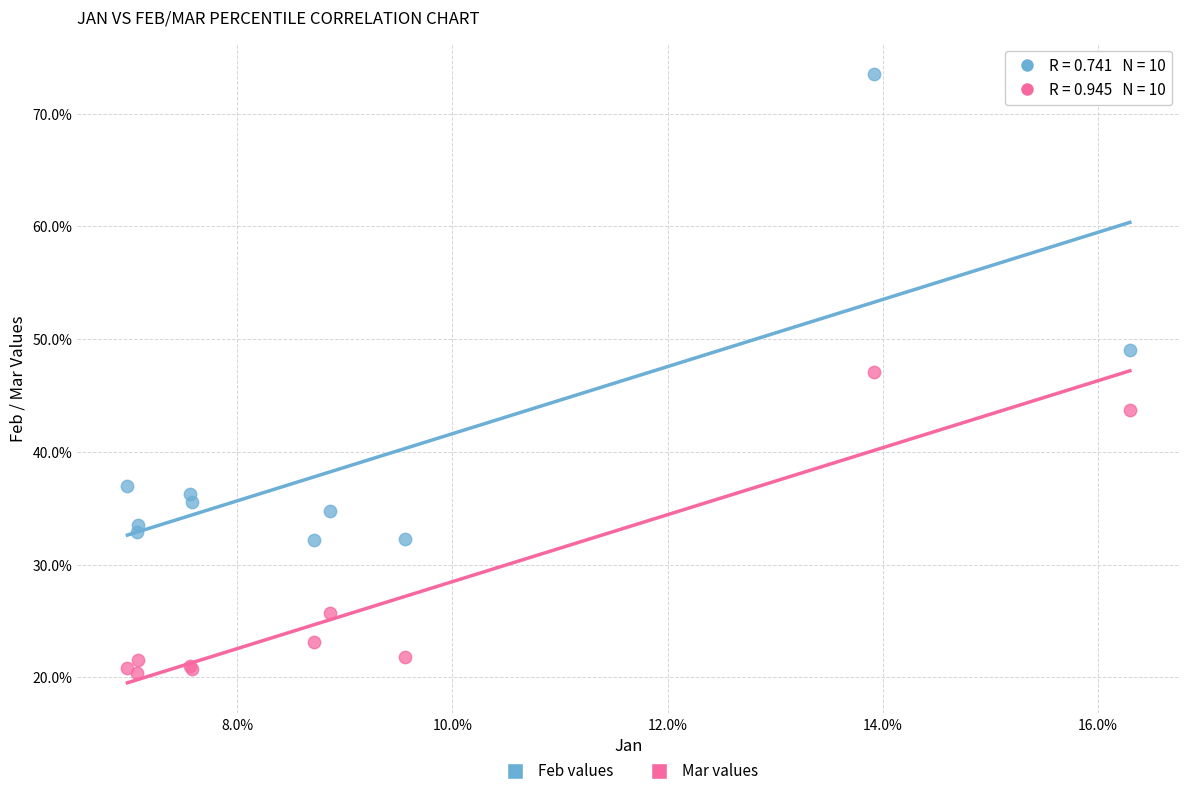

Which series contains the lowest Y value?

Mar values